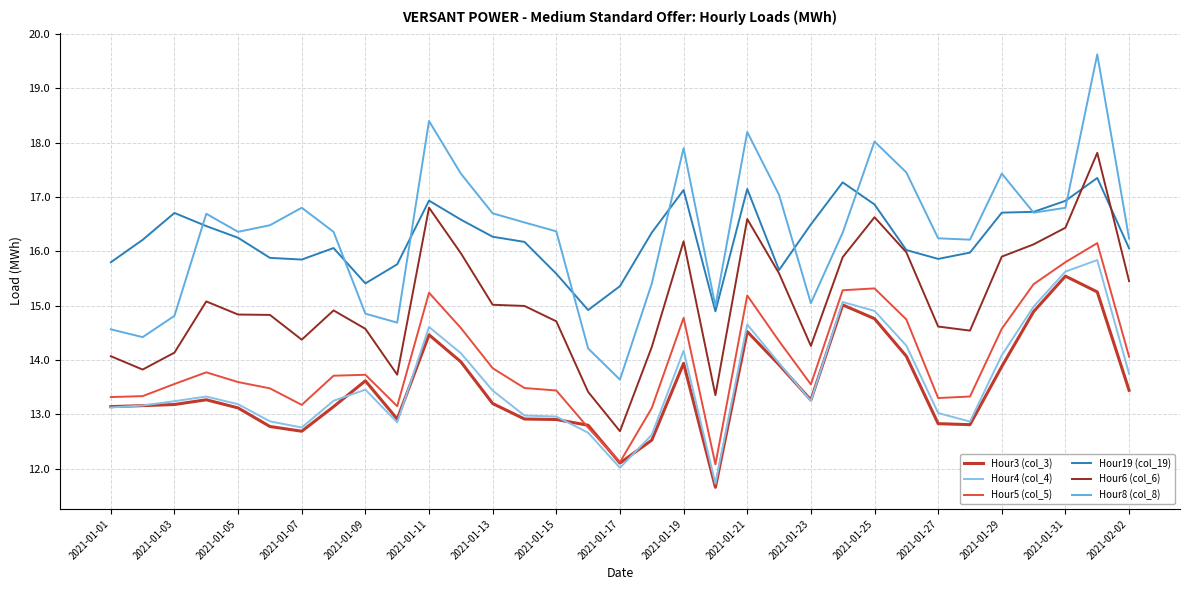

What is the smallest value displayed?

11.7